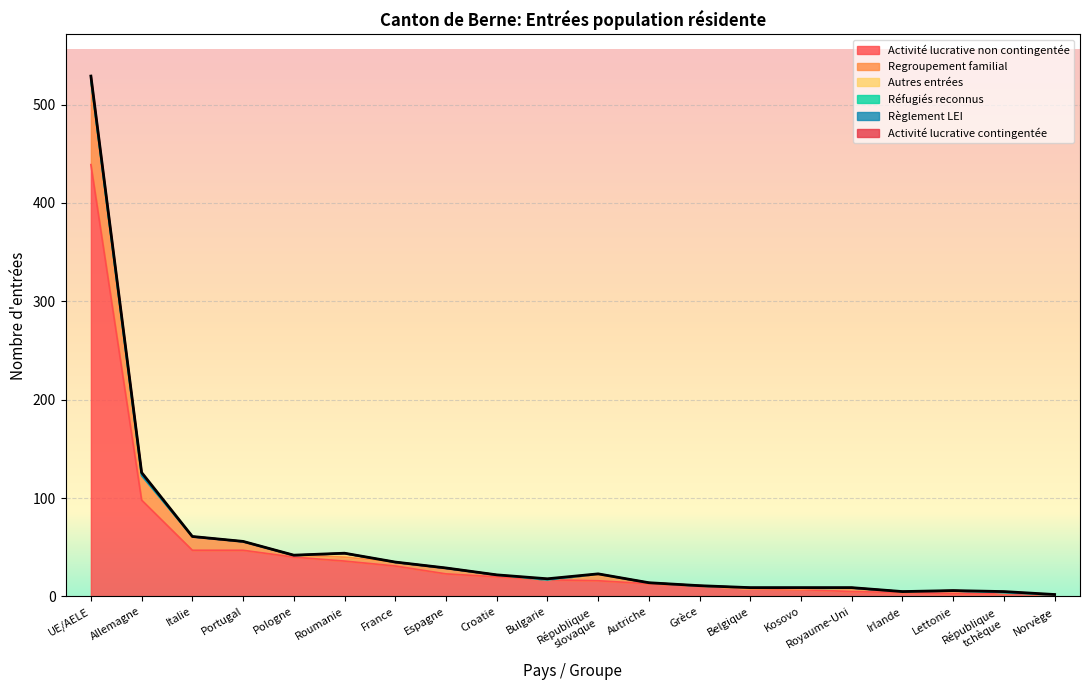

How many lines are shown in the chart?

6